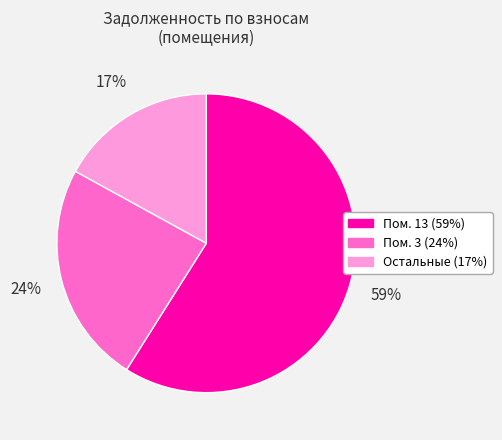

Count the number of slices in the pie.

3